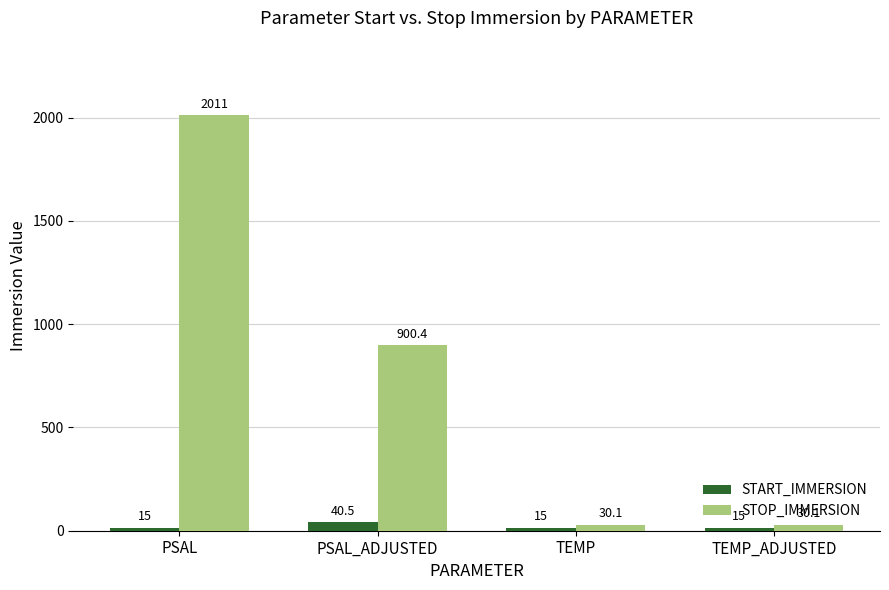

How many bars are there in each group?

2